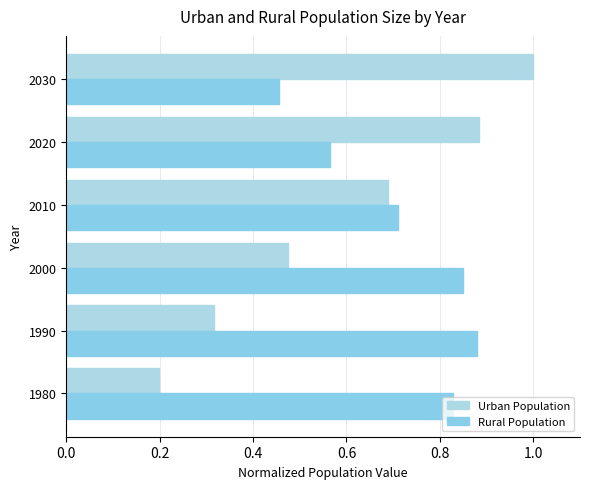

Count the number of data series in this chart.

2